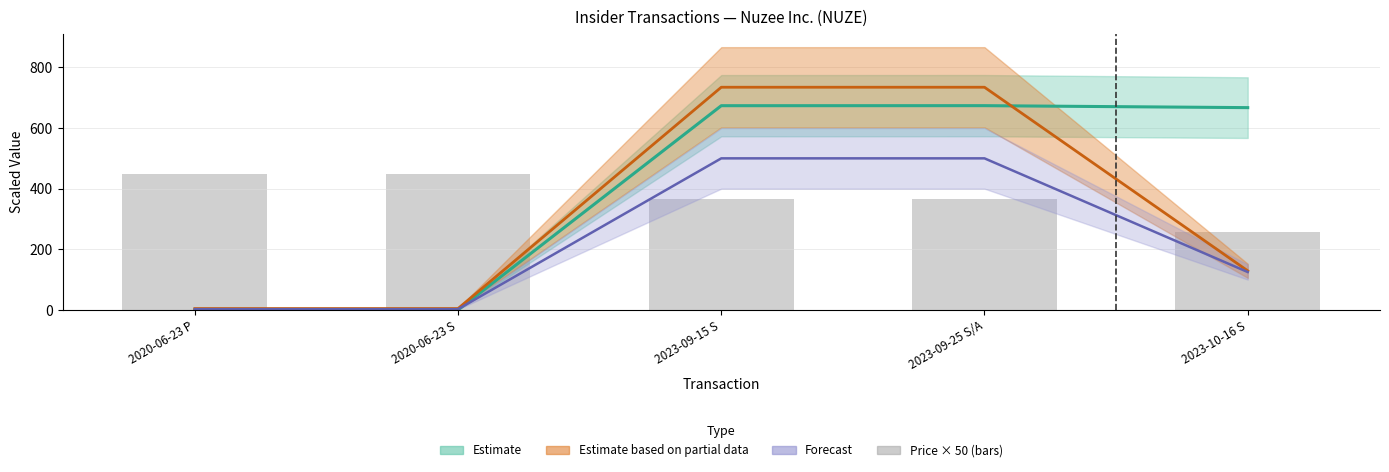

Which has a higher value, 2023-09-25 S/A or 2020-06-23 P?

2020-06-23 P